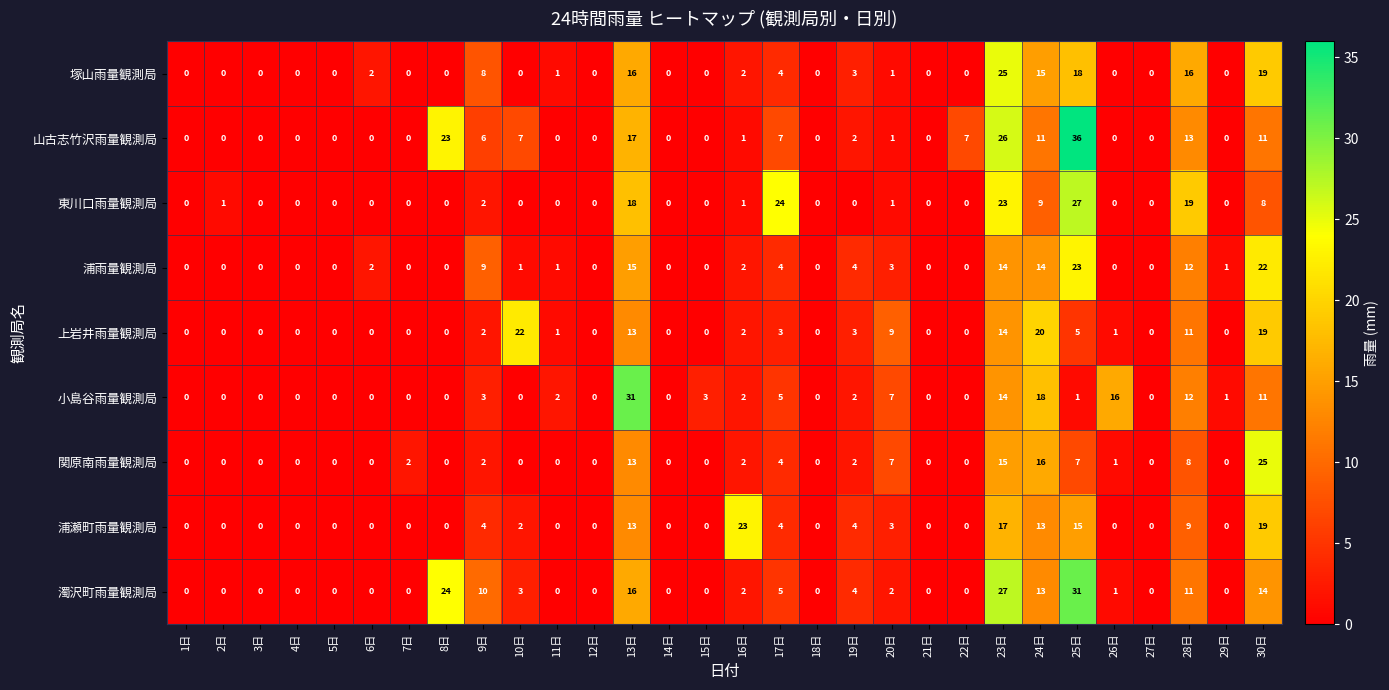

Between 17日 and 22日, which series saw the biggest shift?

東川口雨量観測局